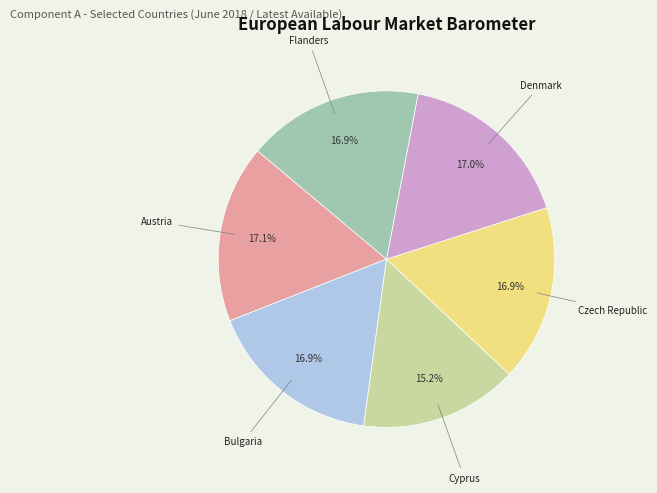

What percentage is the Bulgaria slice, to the nearest percent?

17%